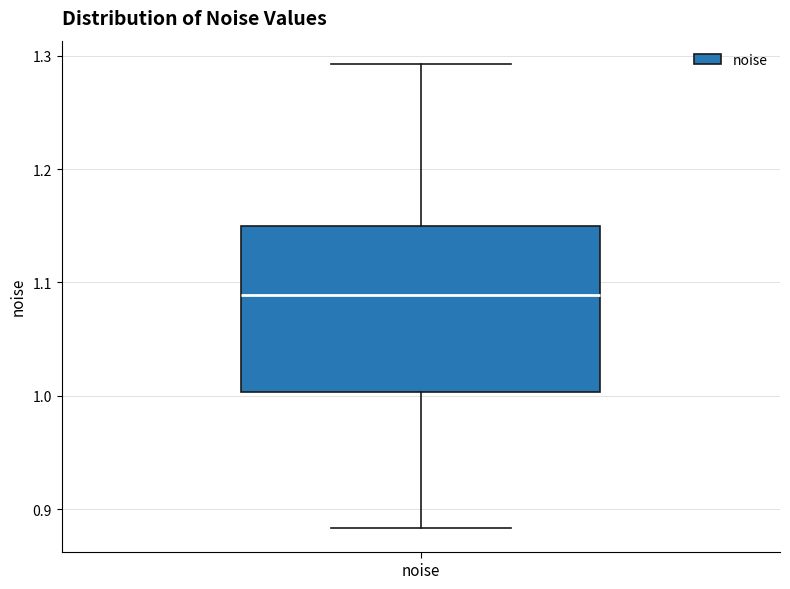

Read this box plot against the y-axis: the position of the median line, the range covered by the box, and the ends of both whiskers. The values are not printed on the chart, so give them approximately, as read against the axis.

median 1.09, box 1.00 to 1.15, whiskers 0.88 to 1.29